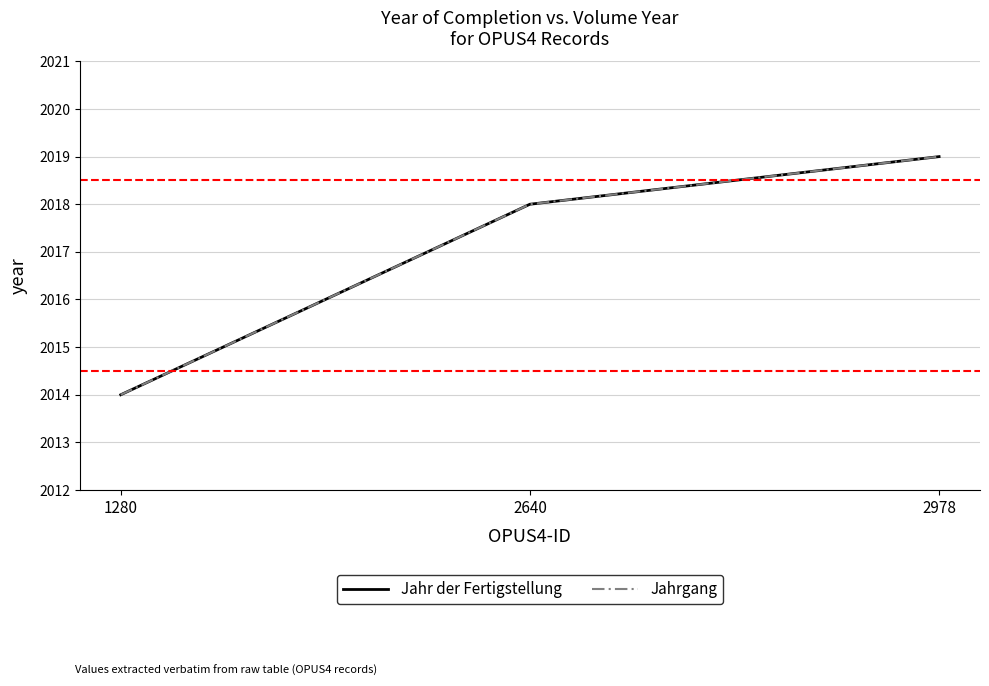

Does the chart display data point markers on the line(s)?

No